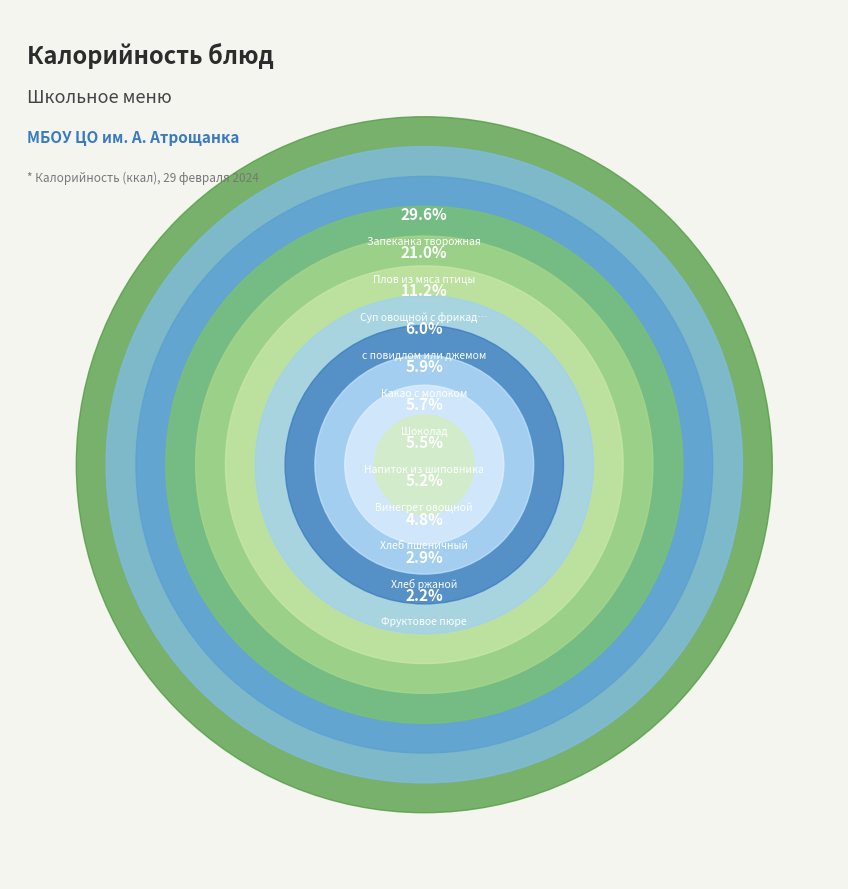

To the nearest percent, what is the difference between the Фруктовое пюре and Хлеб пшеничный slice percentages?

3%